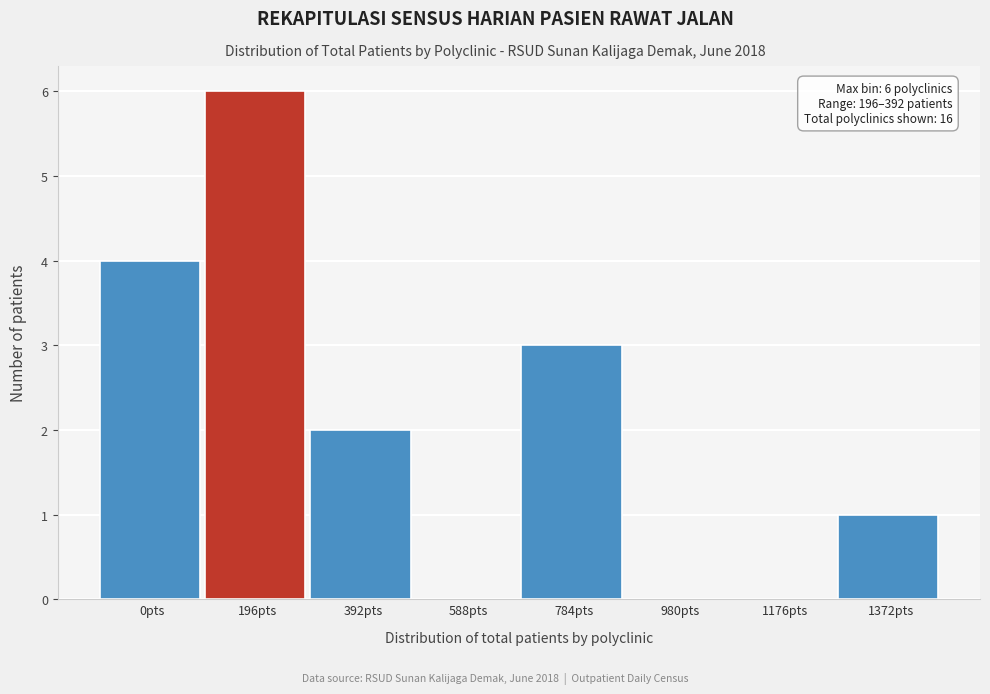

Reading right to left, list all the values displayed in this chart.

1372pts=1	1176pts=0	980pts=0	784pts=3	588pts=0	392pts=2	196pts=6	0pts=4